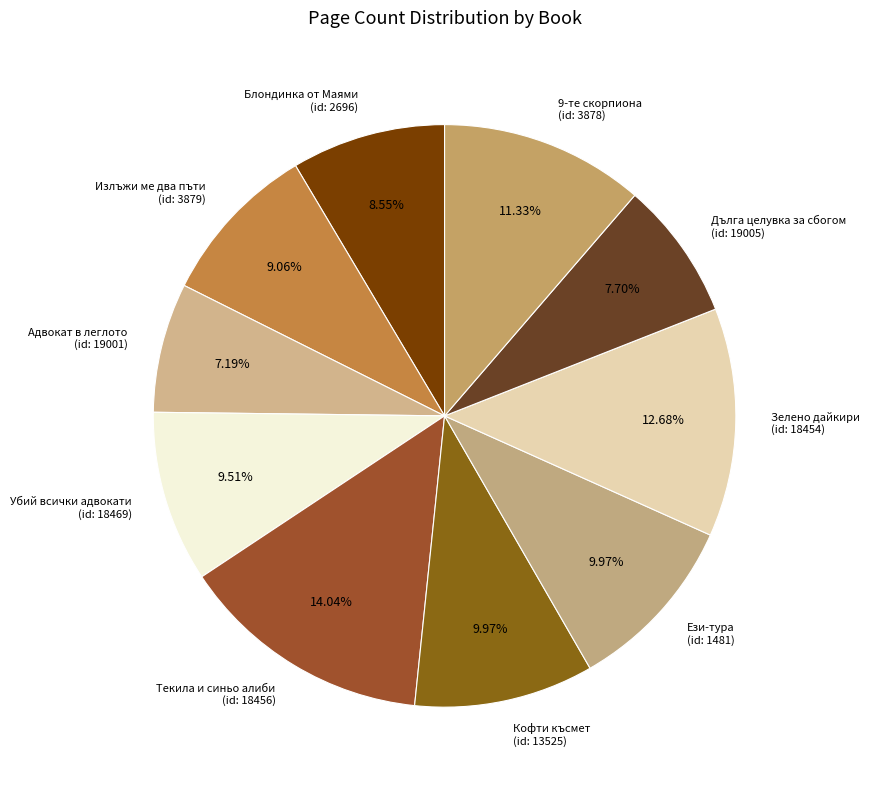

Which has a higher value, Адвокат в леглото (id: 19001) or Текила и синьо алиби (id: 18456)?

Текила и синьо алиби (id: 18456)